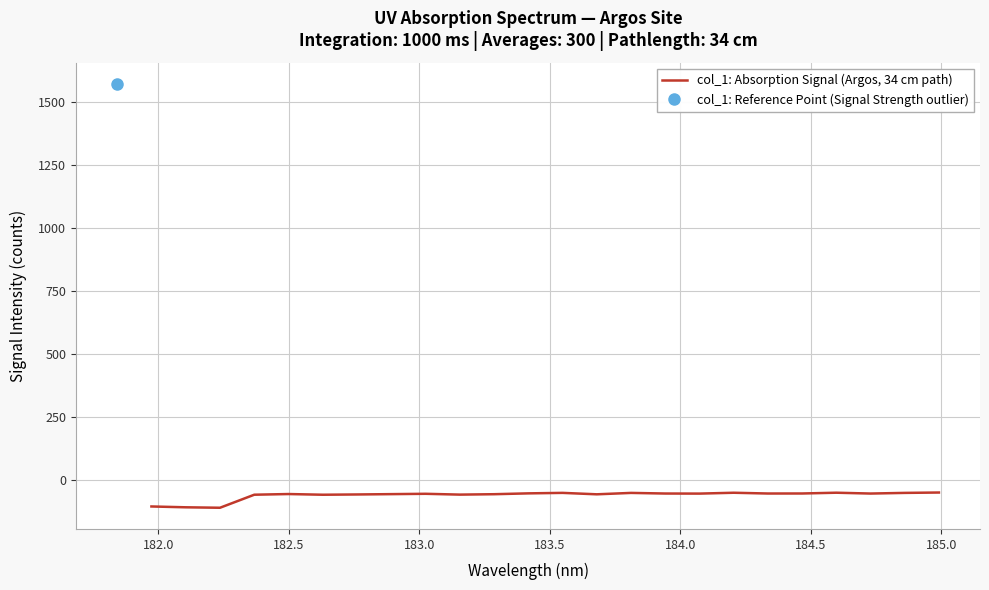

What is the minimum value shown in the chart?

-110.3